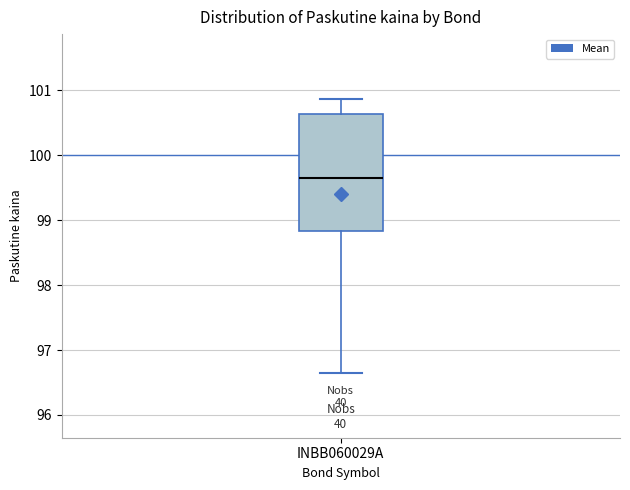

Transcribe this box plot: give where the median line is, the range the box spans, and where the two whiskers end, as read against the y-axis. The values are not printed on the chart, so give them approximately, as read against the axis.

median 99.7, box 98.8 to 100.6, whiskers 96.7 to 100.9